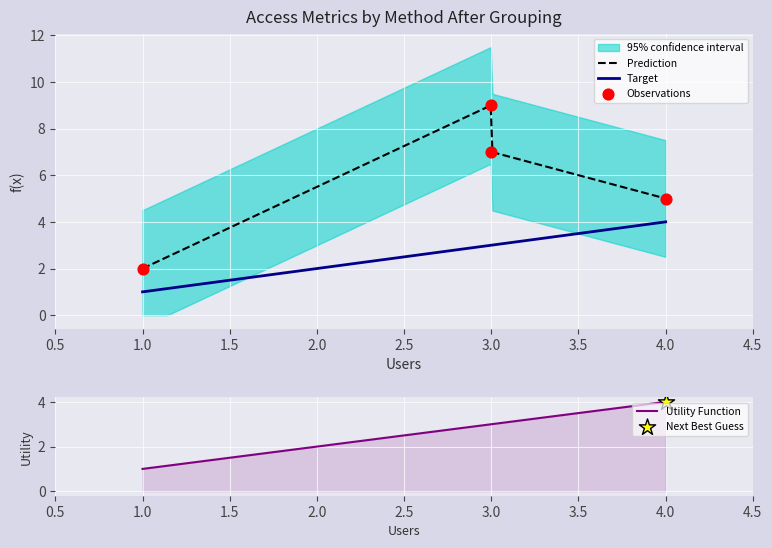

At how many categories does at least one series exceed 6?

2